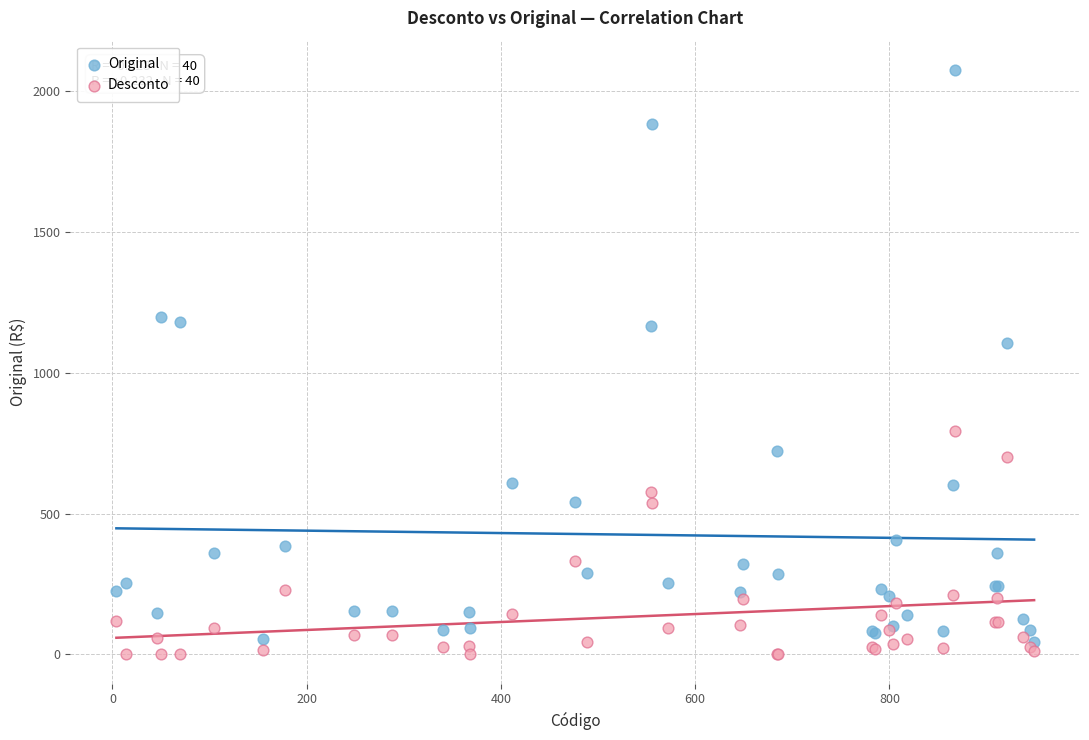

Across all series, what Y value is closest to 1038?

1107.2